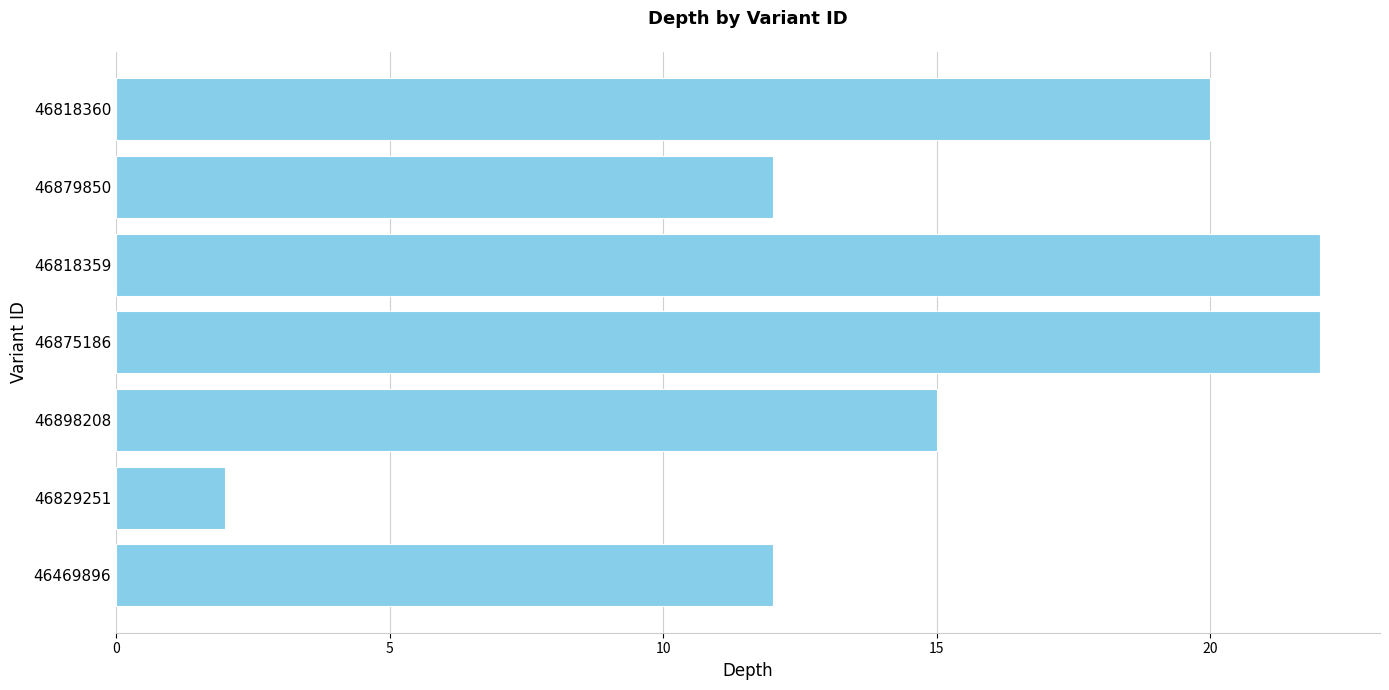

What is the minimum value shown in the chart?

2